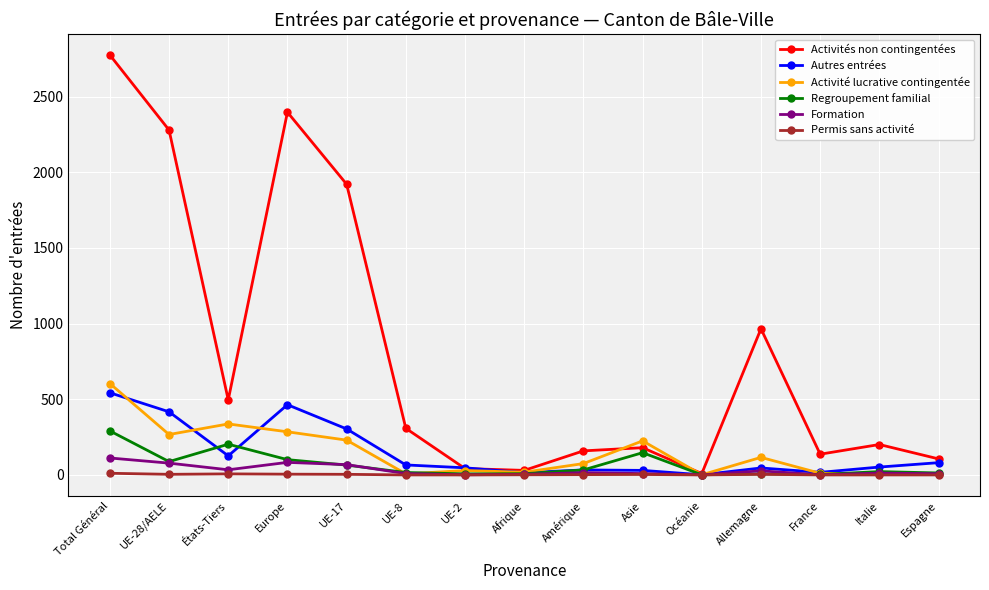

Which series has the largest total across all categories?

Activités non contingentées